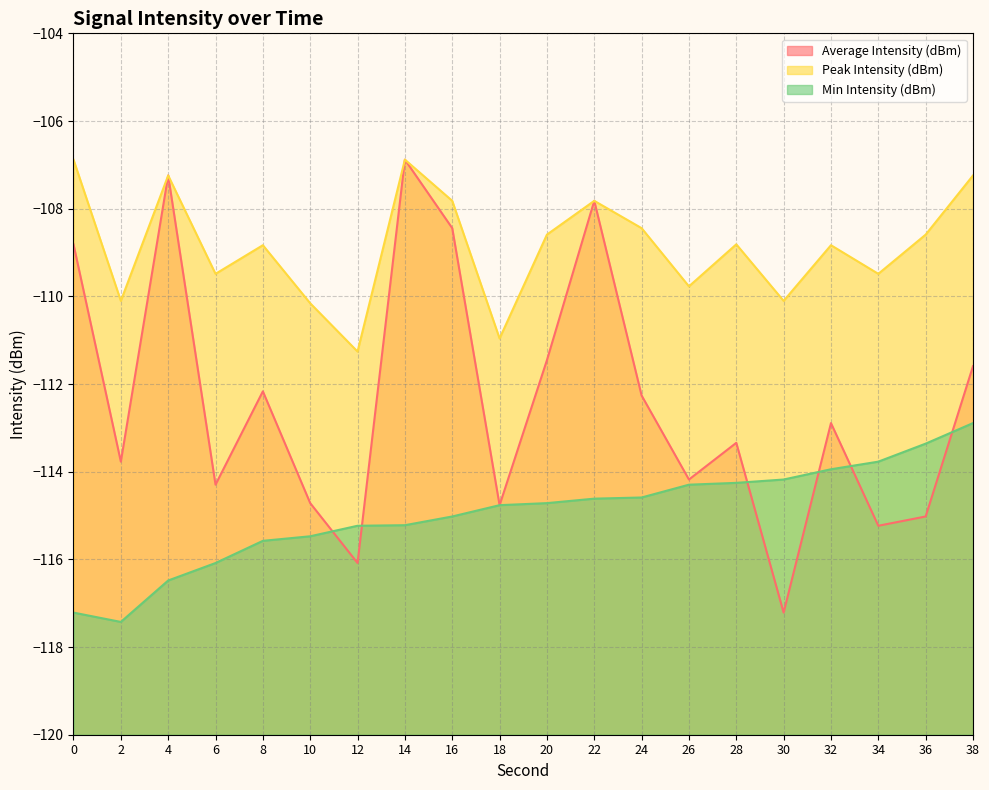

At which label does Min Intensity (dBm) reach its peak?

38